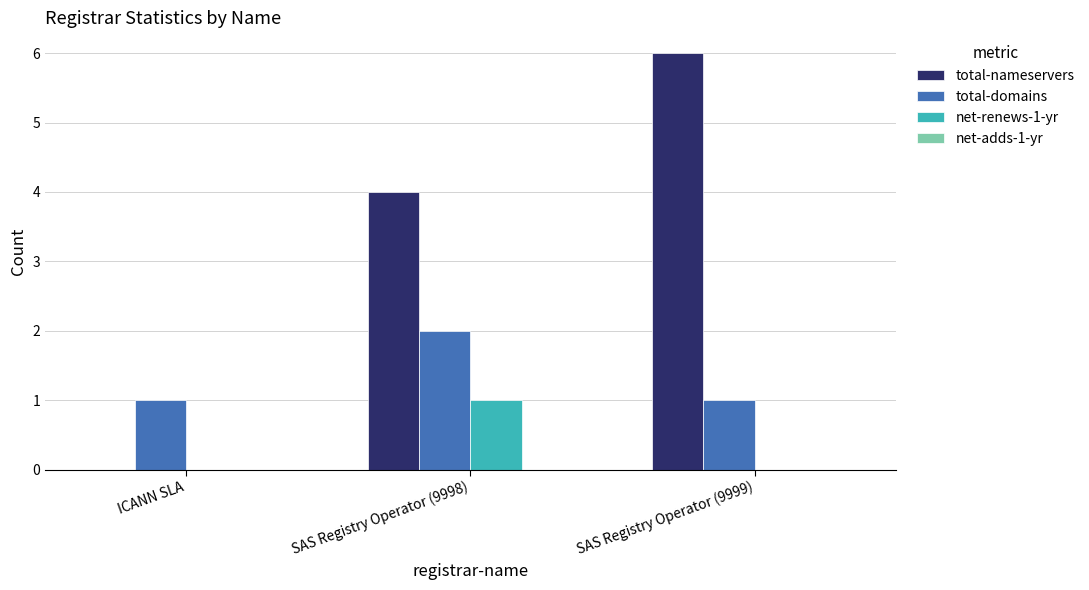

How many data points does each series have?

3